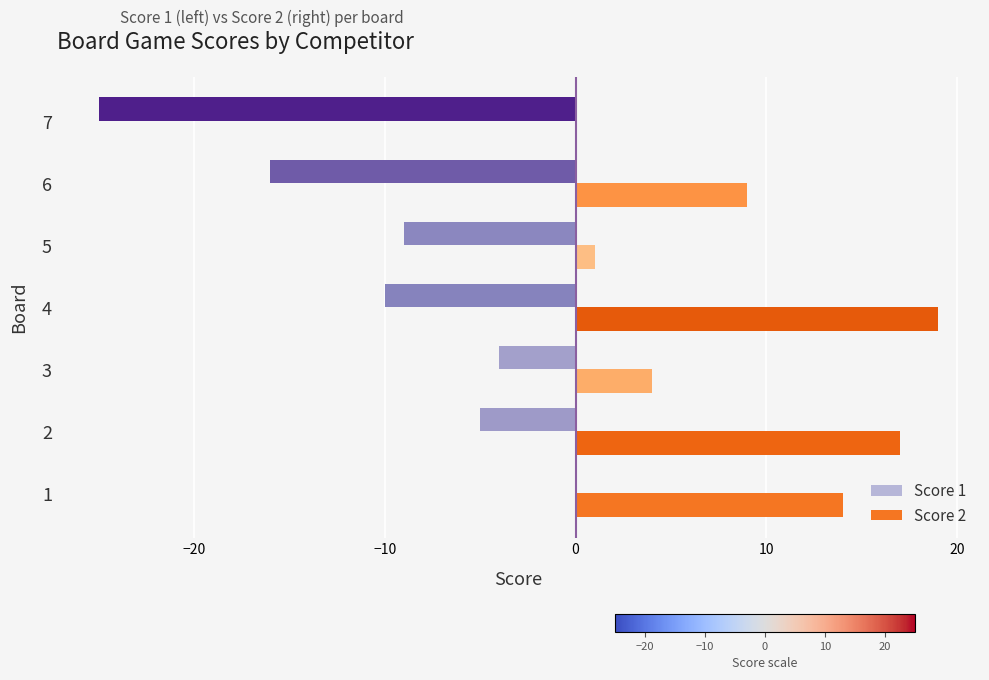

What is the sum of all Score 2 values?

64